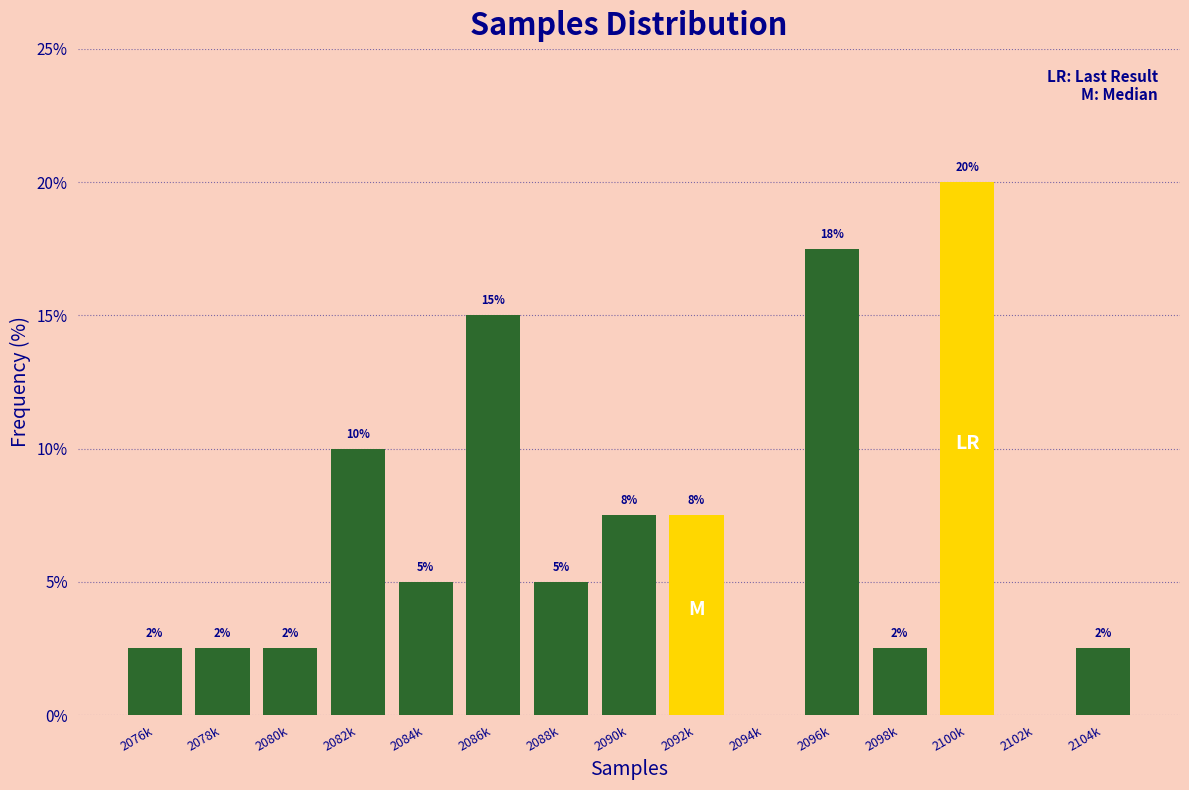

Are the bars horizontal?

No